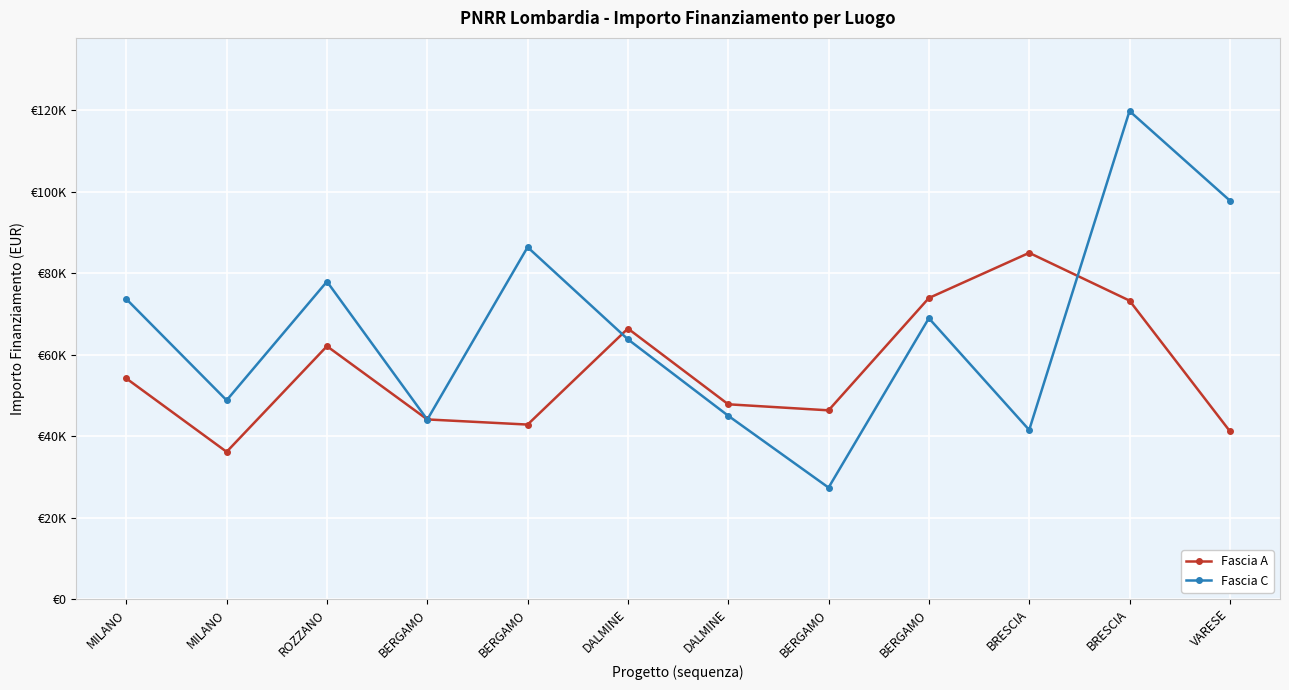

What is the difference between the maximum and minimum values in the Fascia C series?

92440.5